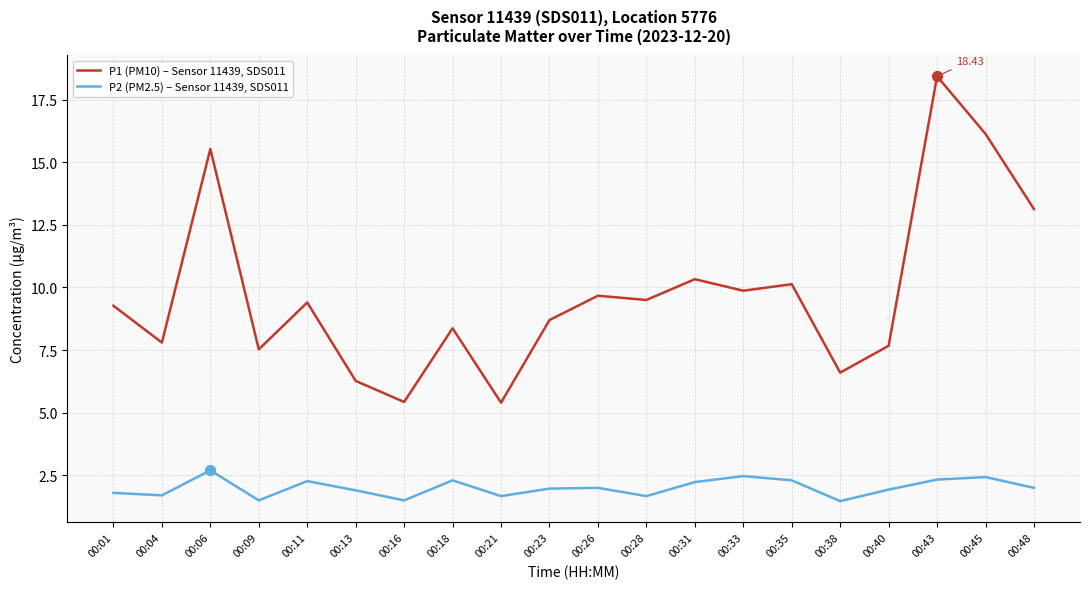

At which category is the sum across all series the highest?

00:43